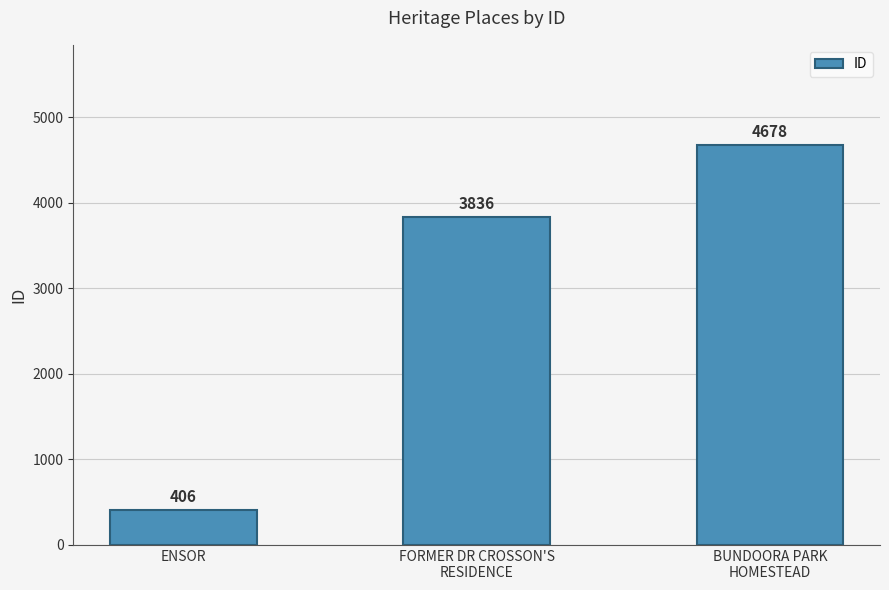

What position from the right is ENSOR?

3